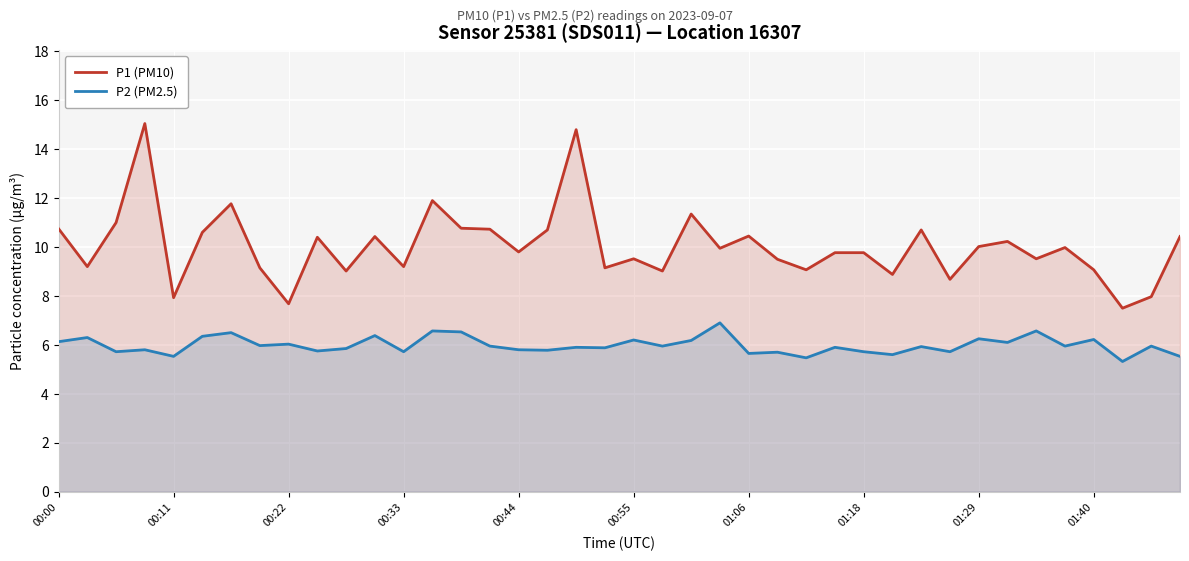

True or false: P1 (PM10) has a value of 2.7 at 01:40.

False